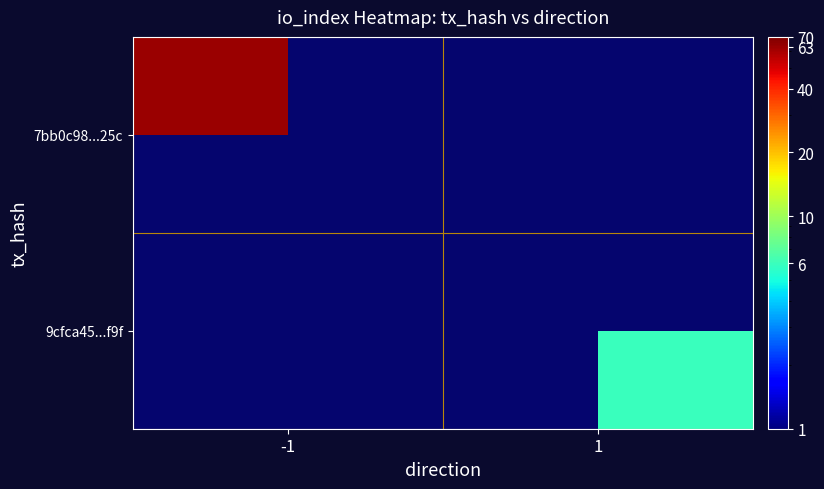

Where is 7bb0c98...25c nearest to the value 63?

-1